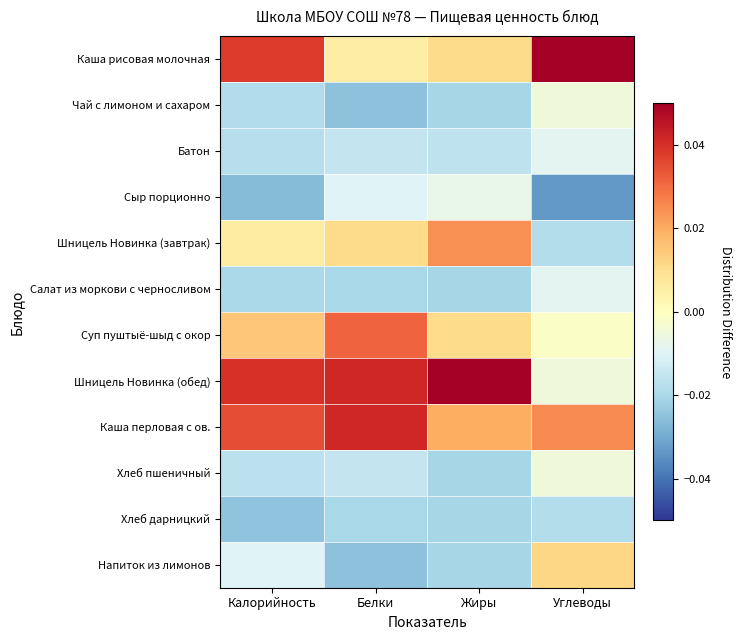

Which series has the largest range (max minus min)?

Шницель Новинка (обед)